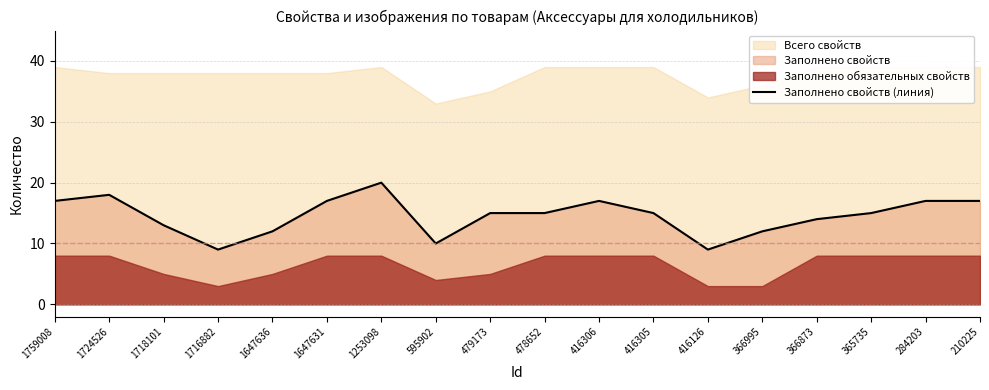

Rank the categories by value from highest to lowest.

1253098, 1724526, 1759008, 1647631, 416306, 284203, 210225, 479173, 478652, 416305, 365735, 366873, 1718101, 1647636, 366995, 595902, 1716882, 416126